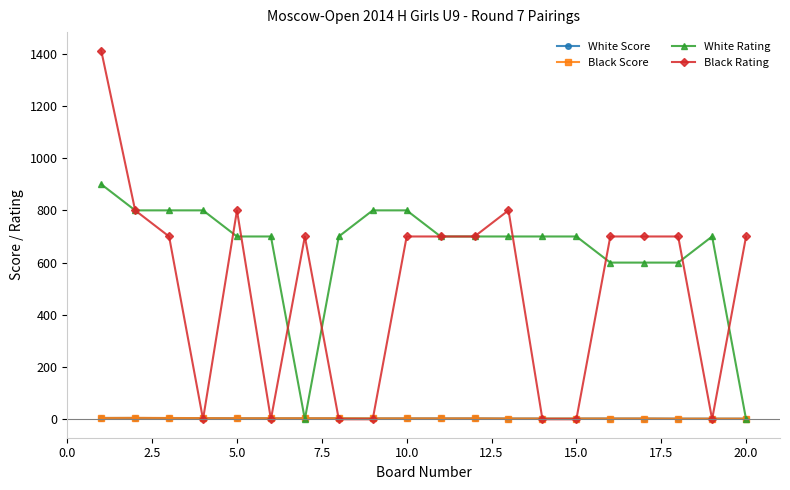

Which series has the largest total across all categories?

White Rating